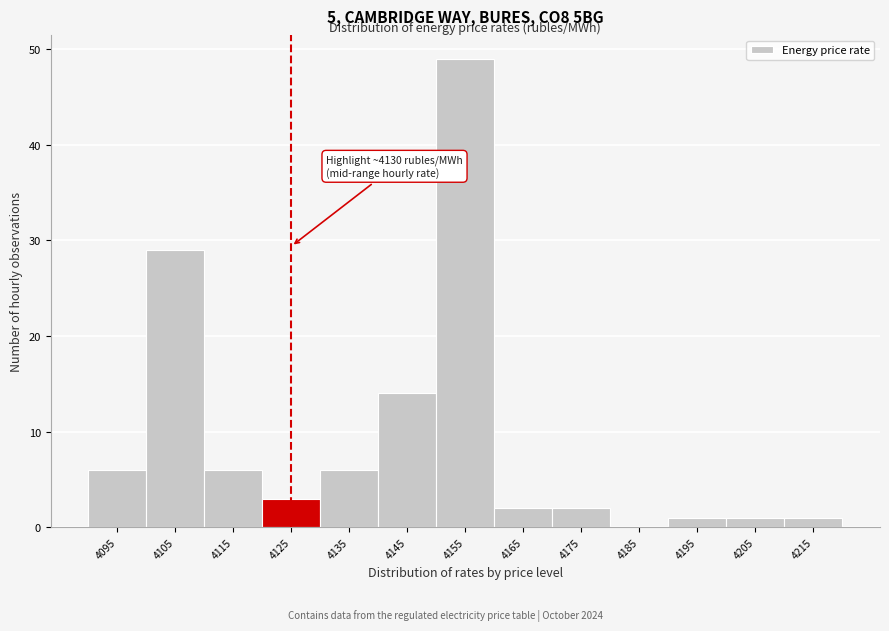

Reading left to right, extract all data points from this chart.

4095=6	4105=29	4115=6	4125=3	4135=6	4145=14	4155=49	4165=2	4175=2	4185=0	4195=1	4205=1	4215=1